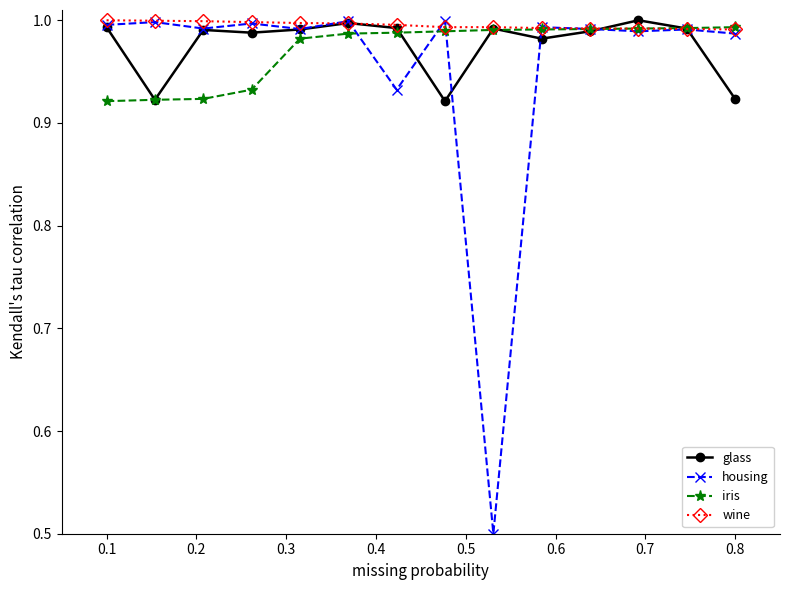

What is the lowest value of the housing series?

0.5